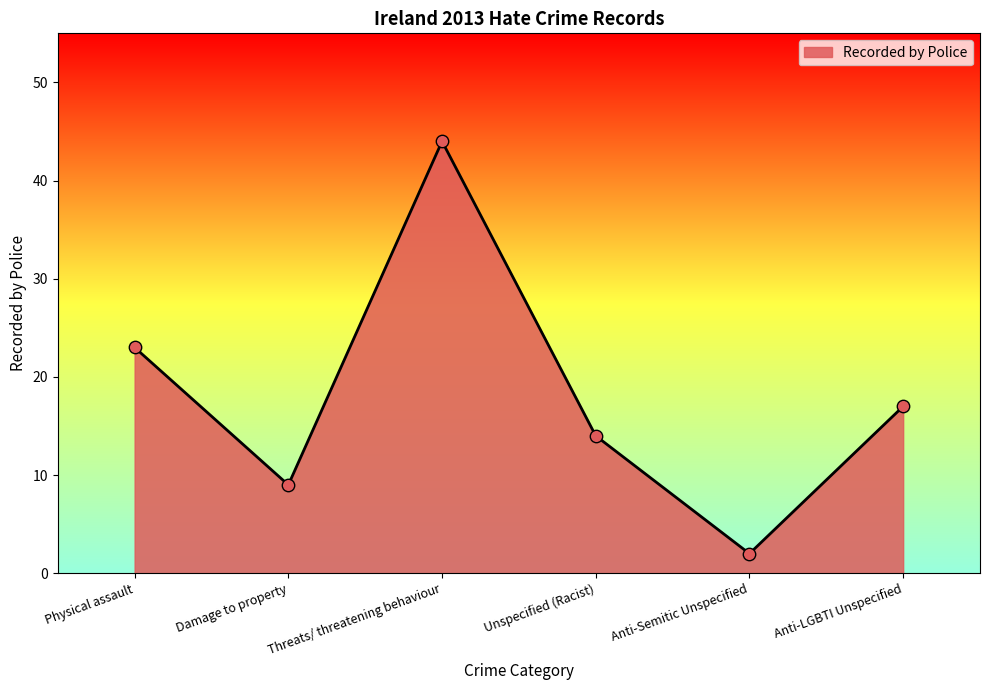

What is the change in value from Damage to property to Threats/ threatening behaviour?

+35